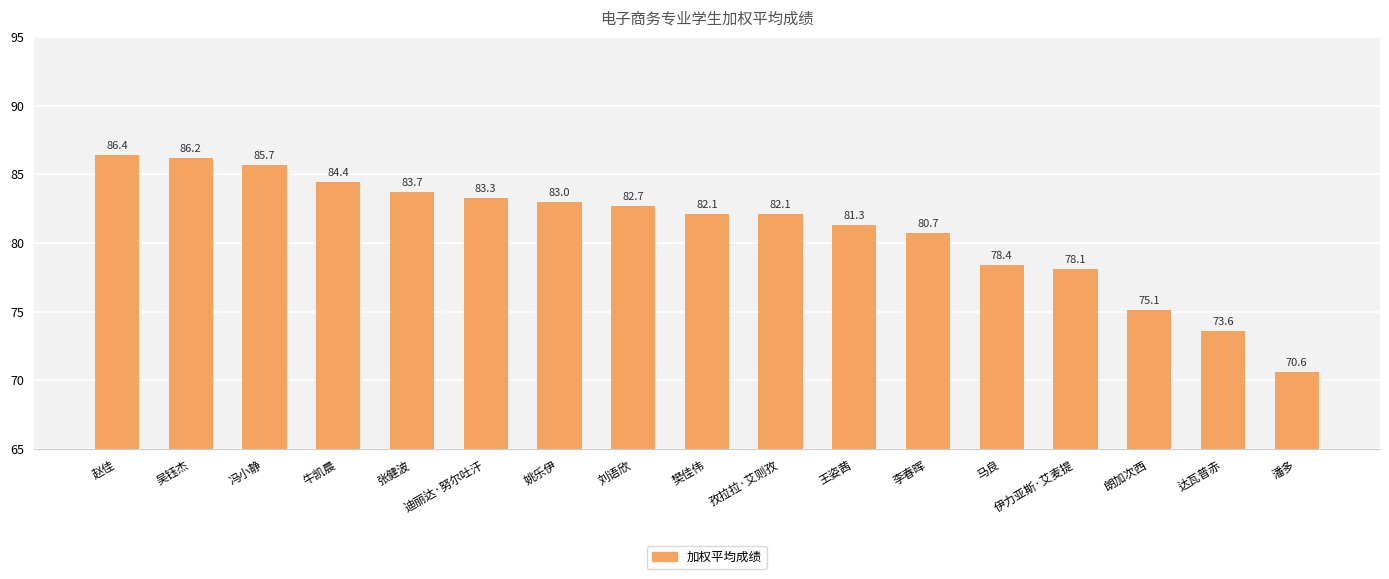

True or false: the data shows 37.0 at 张健波.

False